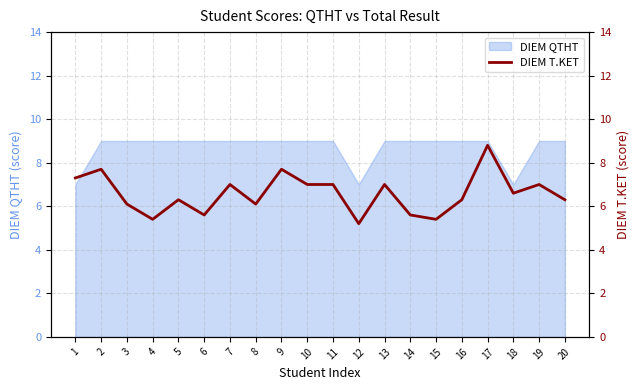

What is the sum of all values?

131.4